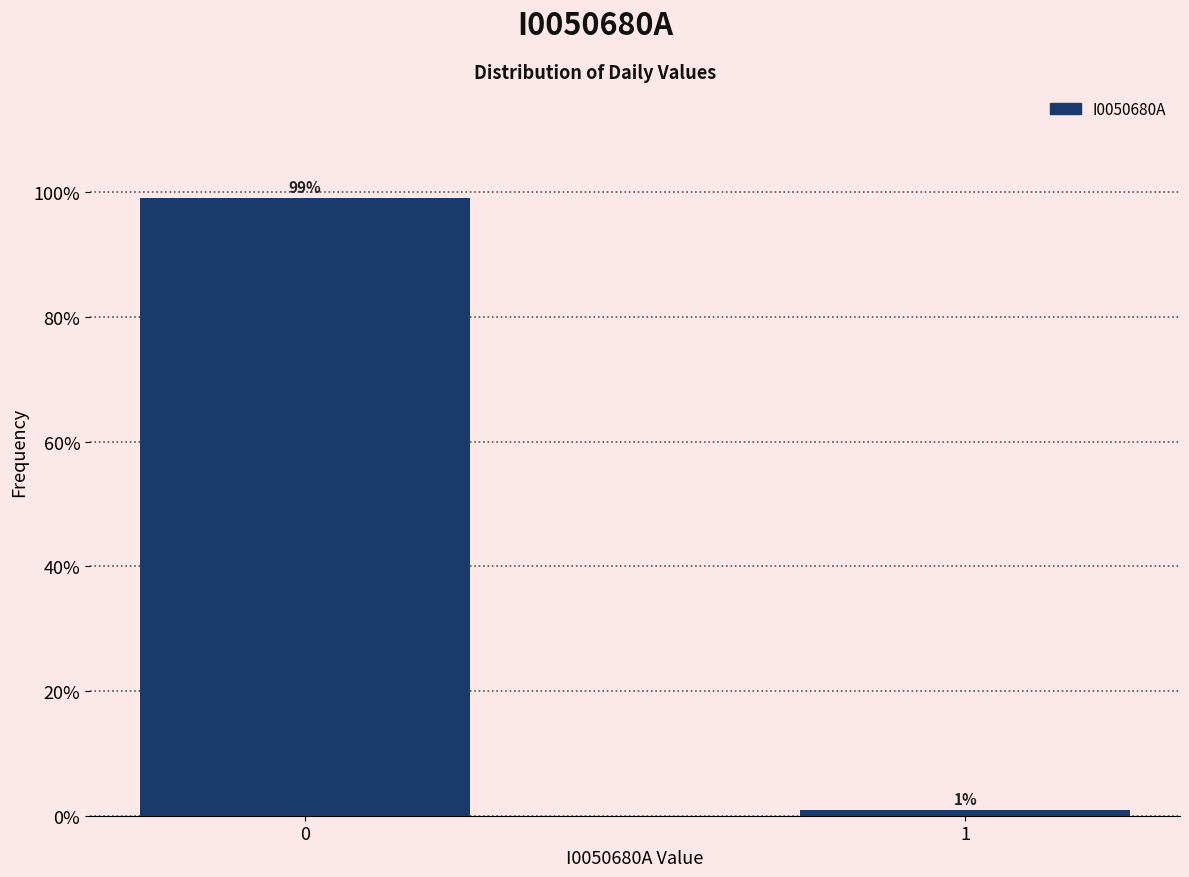

The value at 0 is 99.1. True or false?

True